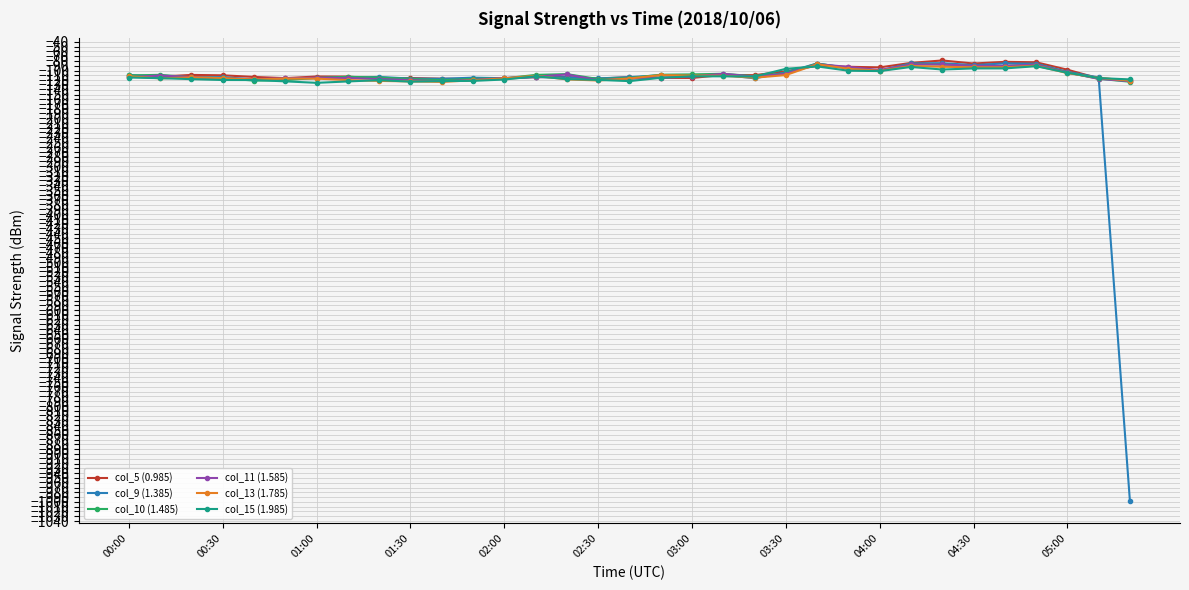

What is the value of the col_11 (1.585) point at the 8th from the left?

-115.6